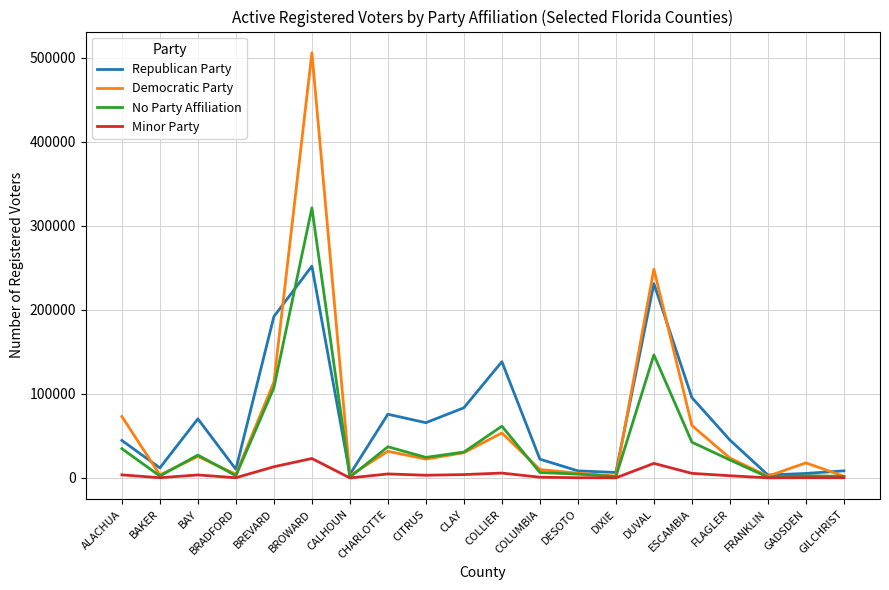

What is the difference between the maximum and second lowest values in the No Party Affiliation series?

320556